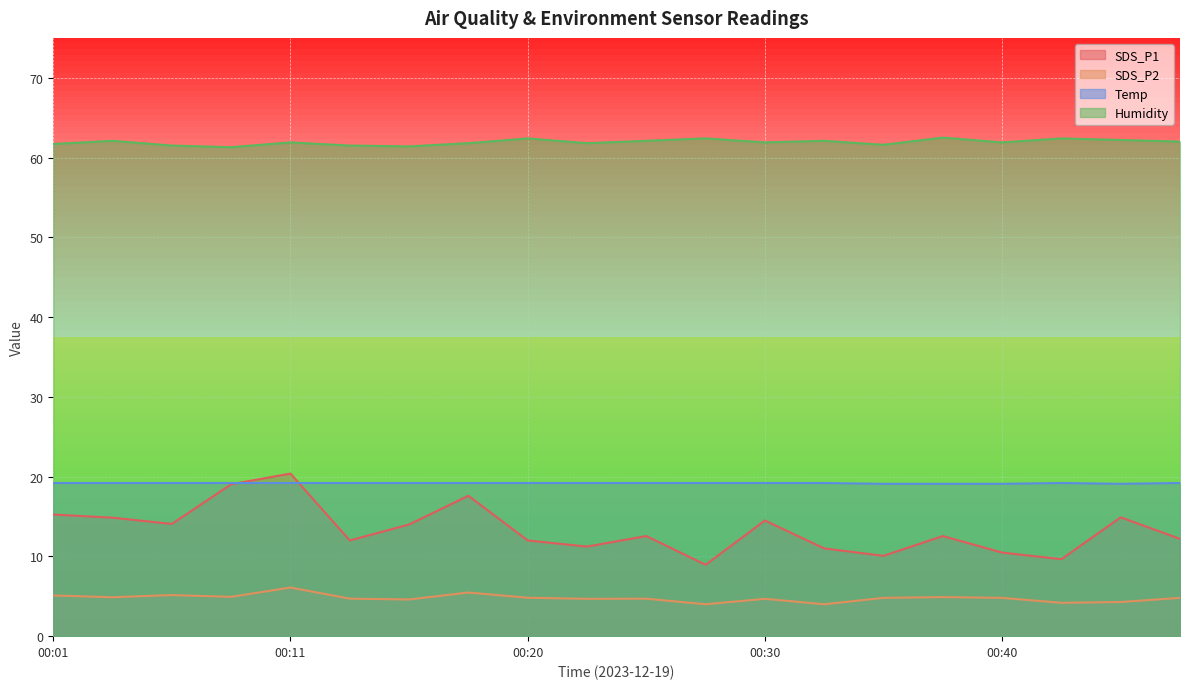

What are all the series names shown in the legend?

SDS_P1, SDS_P2, Temp, Humidity